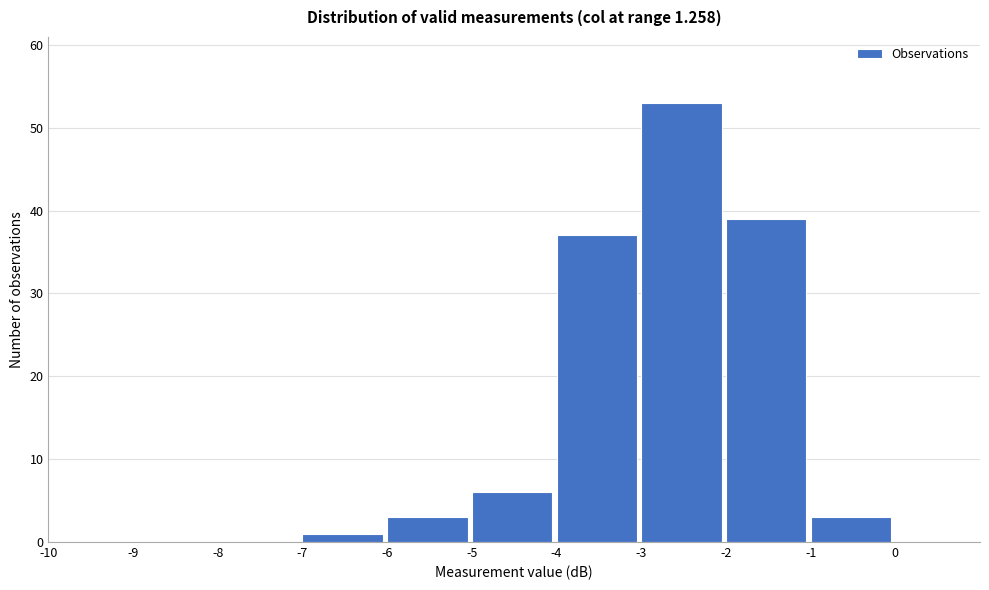

Which range on the x-axis has the tallest bar?

-3 to -2